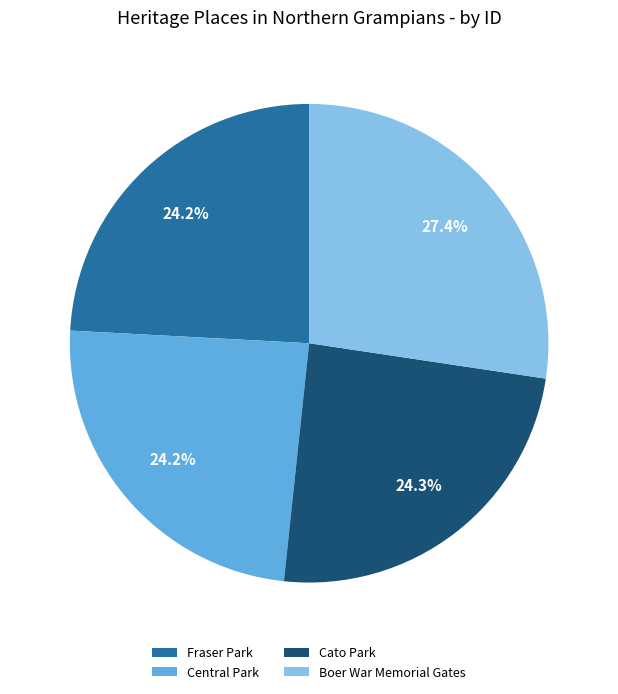

How many slices are in this pie chart?

4